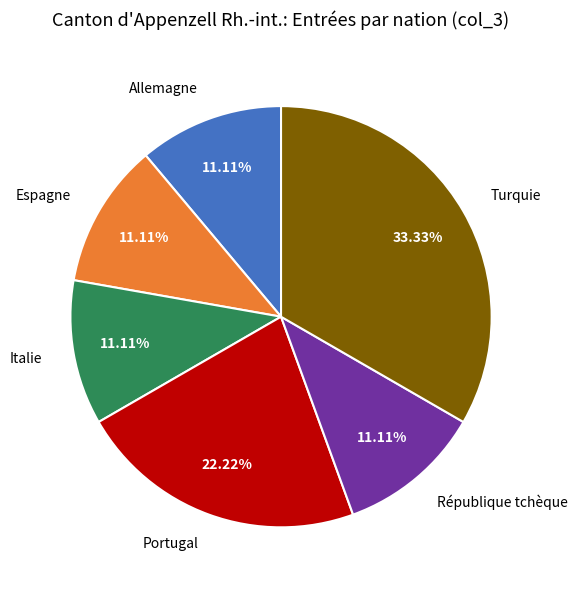

Is there any slice that represents more than half of the pie?

No